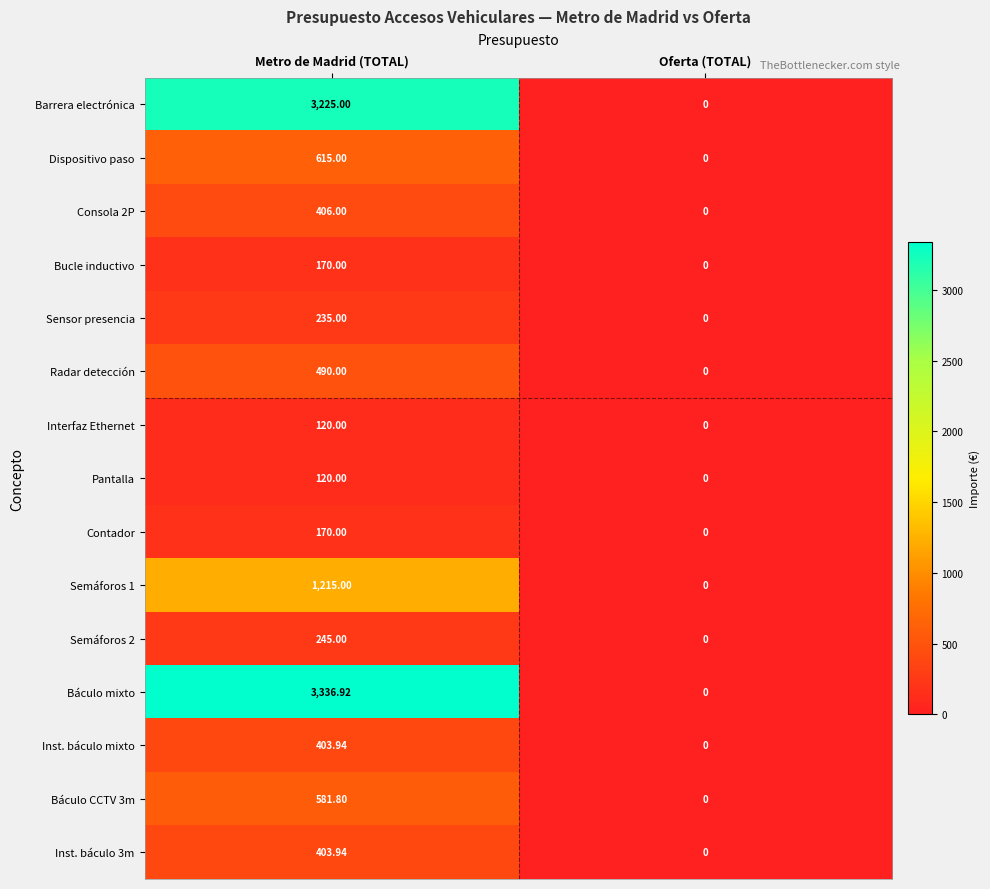

Rank the categories by Bucle inductivo value from lowest to highest.

Oferta (TOTAL), Metro de Madrid (TOTAL)